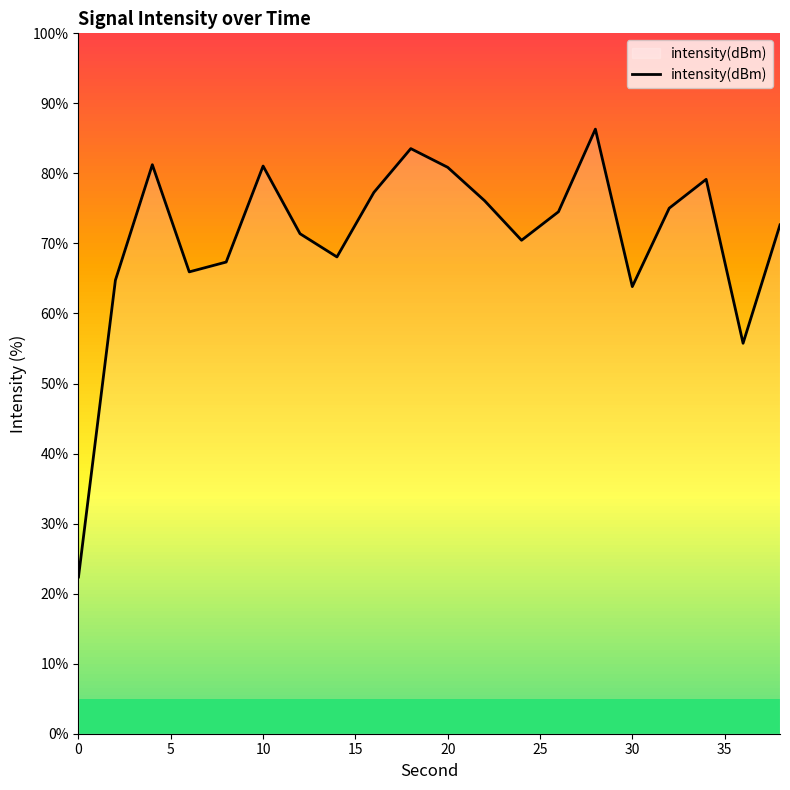

The intensity(dBm) series shows 81.1 at 10. True or false?

True